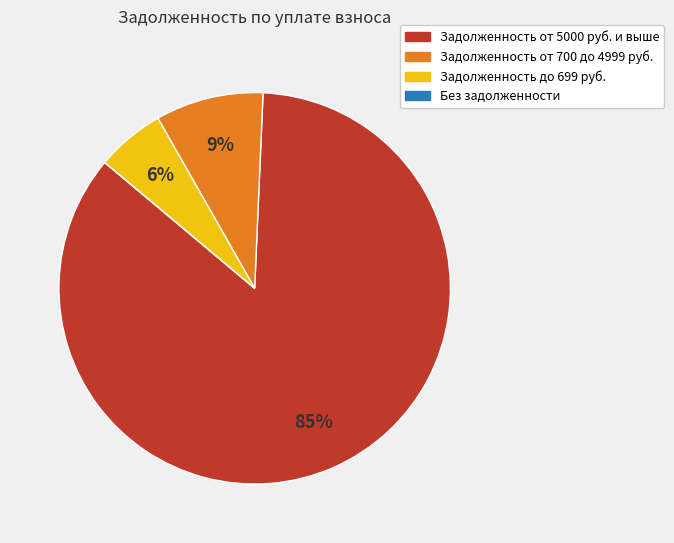

Combined, do Задолженность от 700 до 4999 руб. and Задолженность до 699 руб. account for over 50%?

No